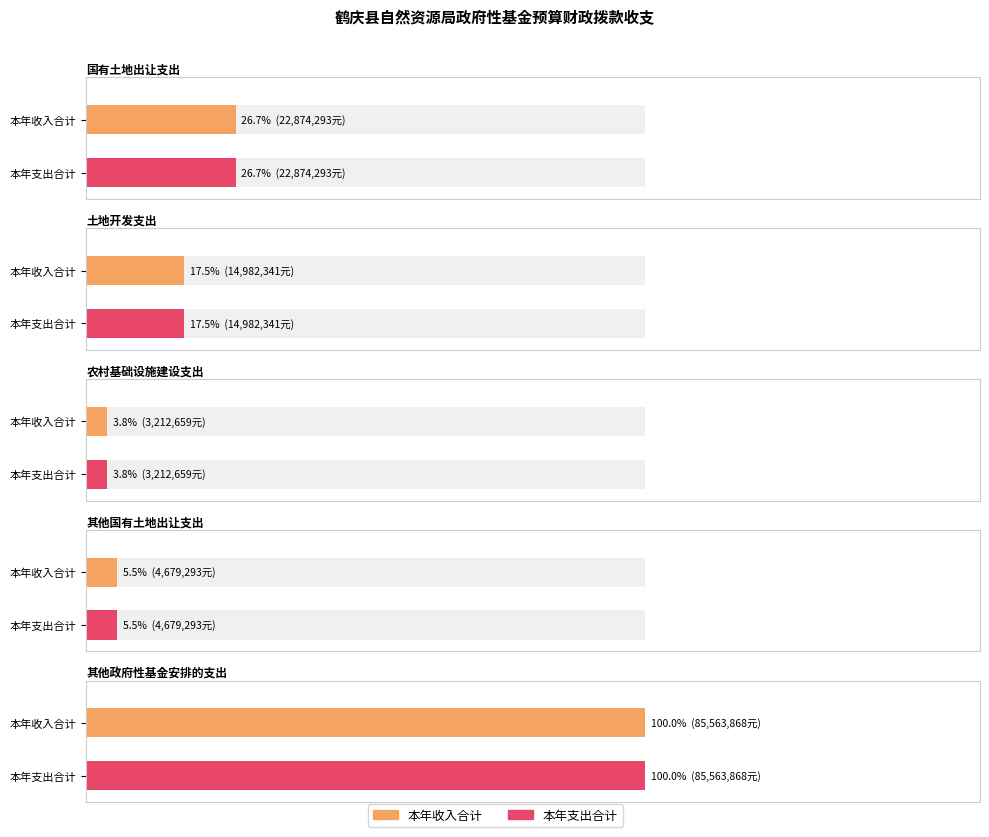

At how many categories does at least one series exceed 14340987?

3